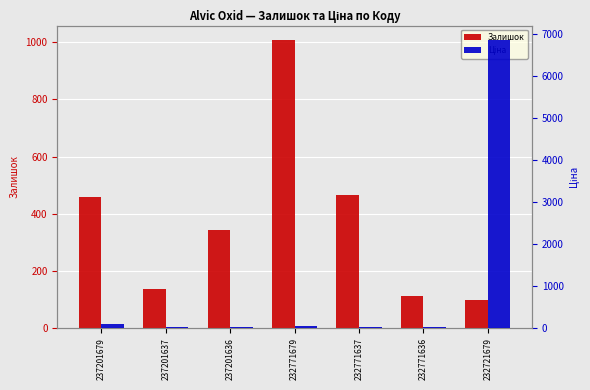

At which category is the sum across all series the highest?

232721679